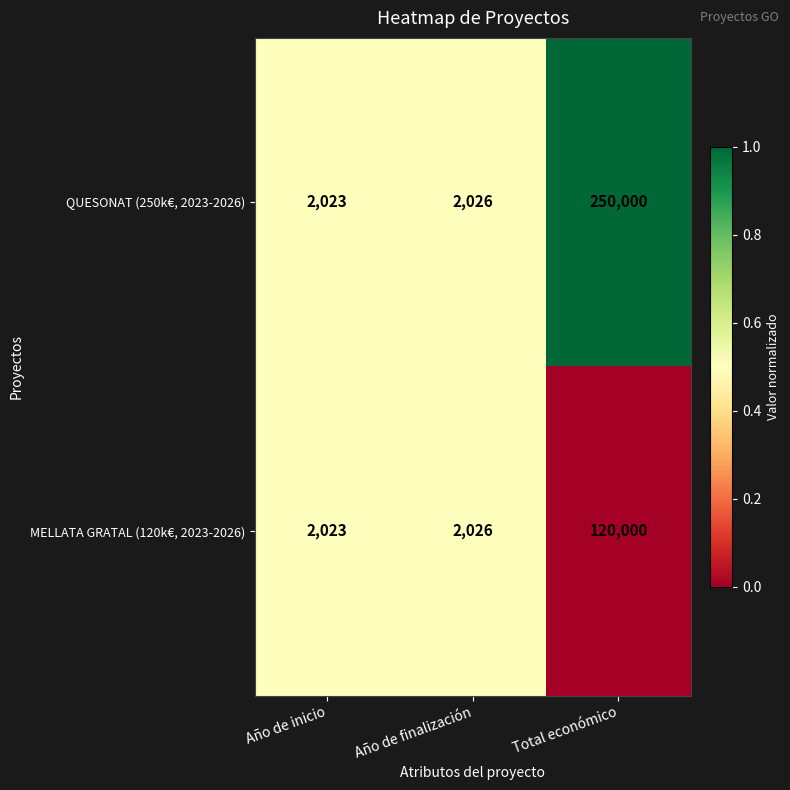

Reading left to right, list all the values displayed in this chart.

QUESONAT (250k€, 2023-2026): Año de inicio=2023	Año de finalización=2026	Total económico=250000
MELLATA GRATAL (120k€, 2023-2026): Año de inicio=2023	Año de finalización=2026	Total económico=120000